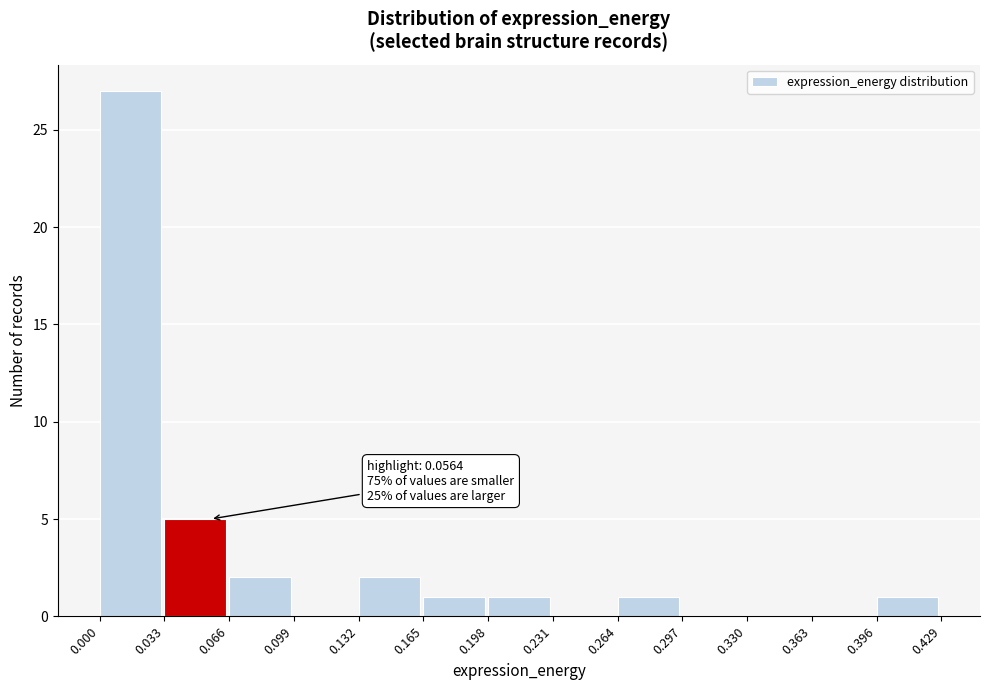

Which range on the x-axis has the tallest bar?

0.000 to 0.033